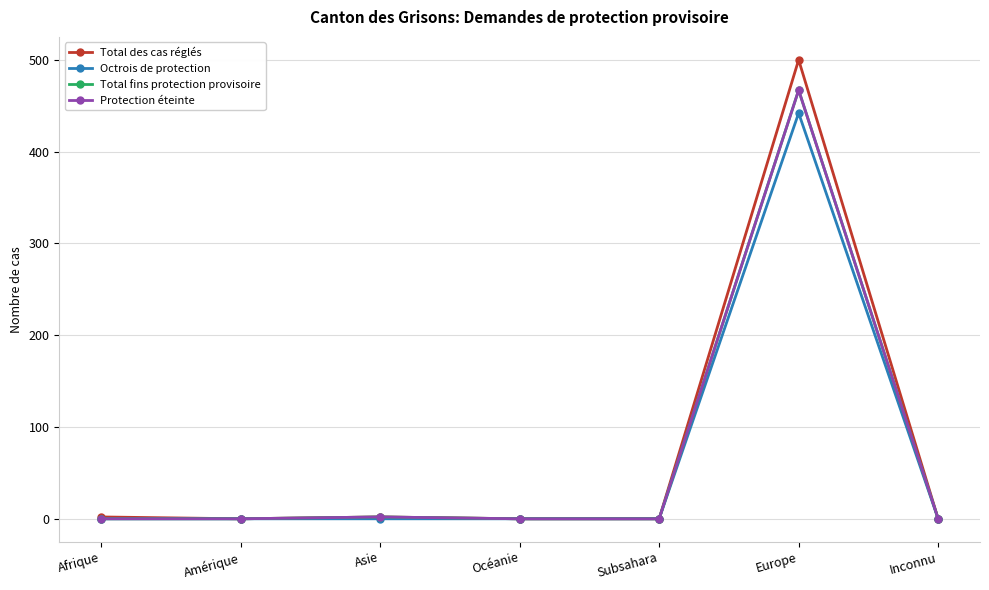

True or false: Octrois de protection and Total des cas réglés cross at least once.

False